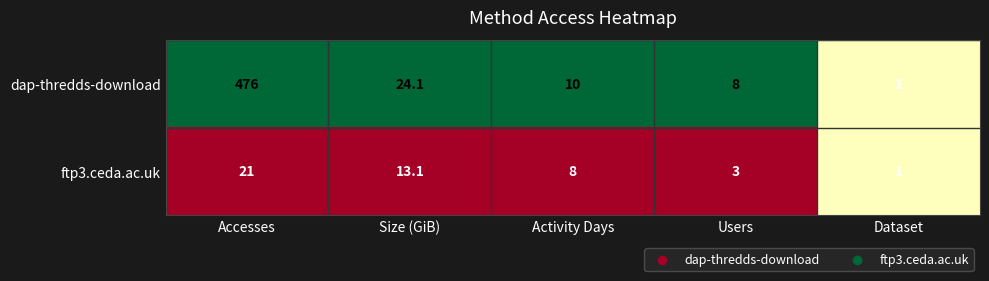

List the series in order of their overall mean, lowest first.

ftp3.ceda.ac.uk, dap-thredds-download